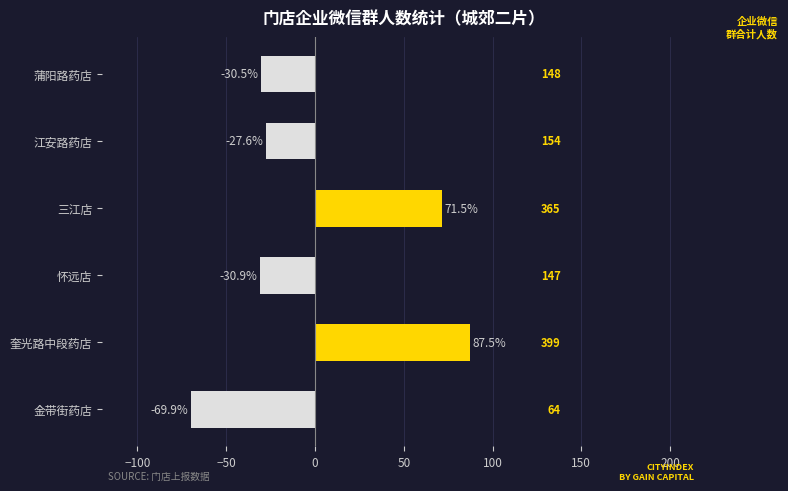

Reading bottom to top, extract all data points from this chart.

-69.9	87.5	-30.9	71.5	-27.6	-30.5